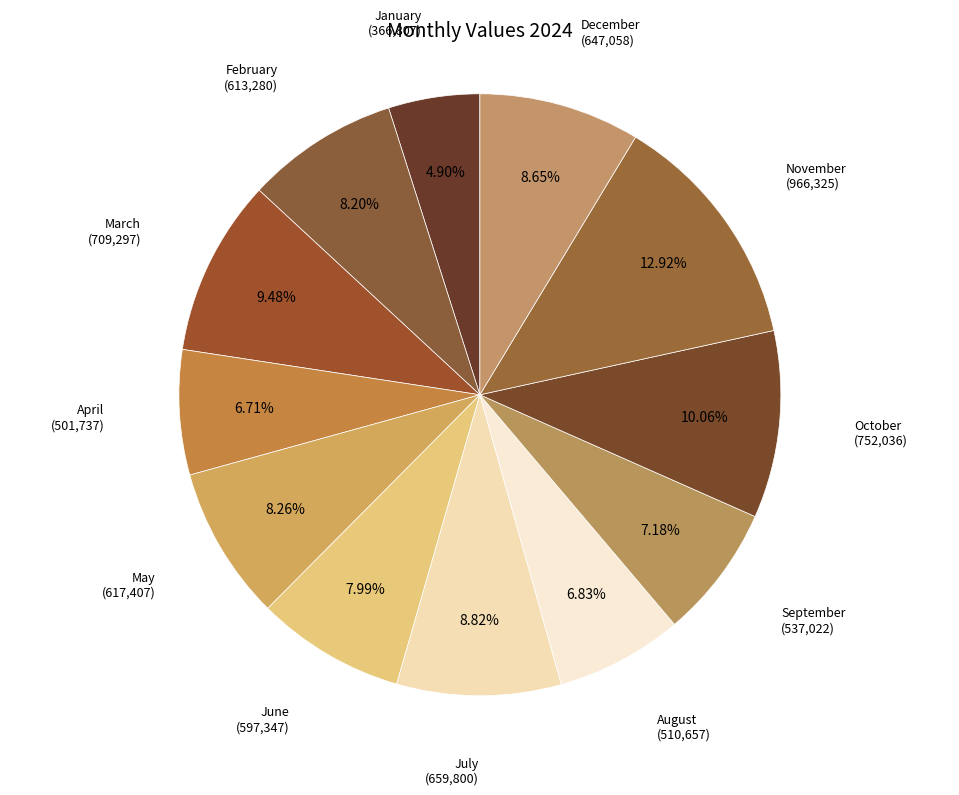

Is there any slice that represents more than half of the pie?

No